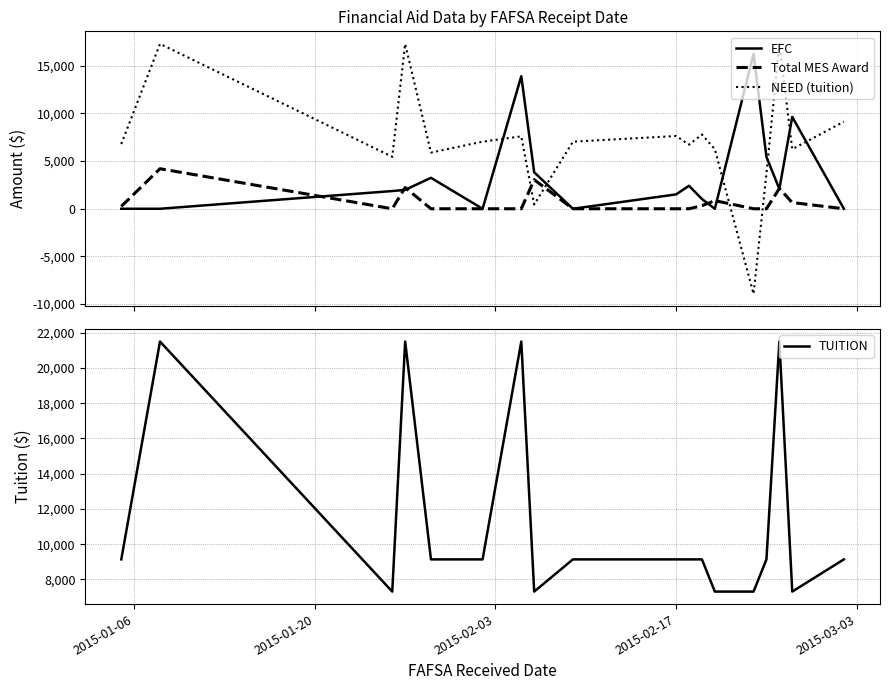

After their last crossing, which series has the higher values: NEED (tuition) or EFC?

NEED (tuition)